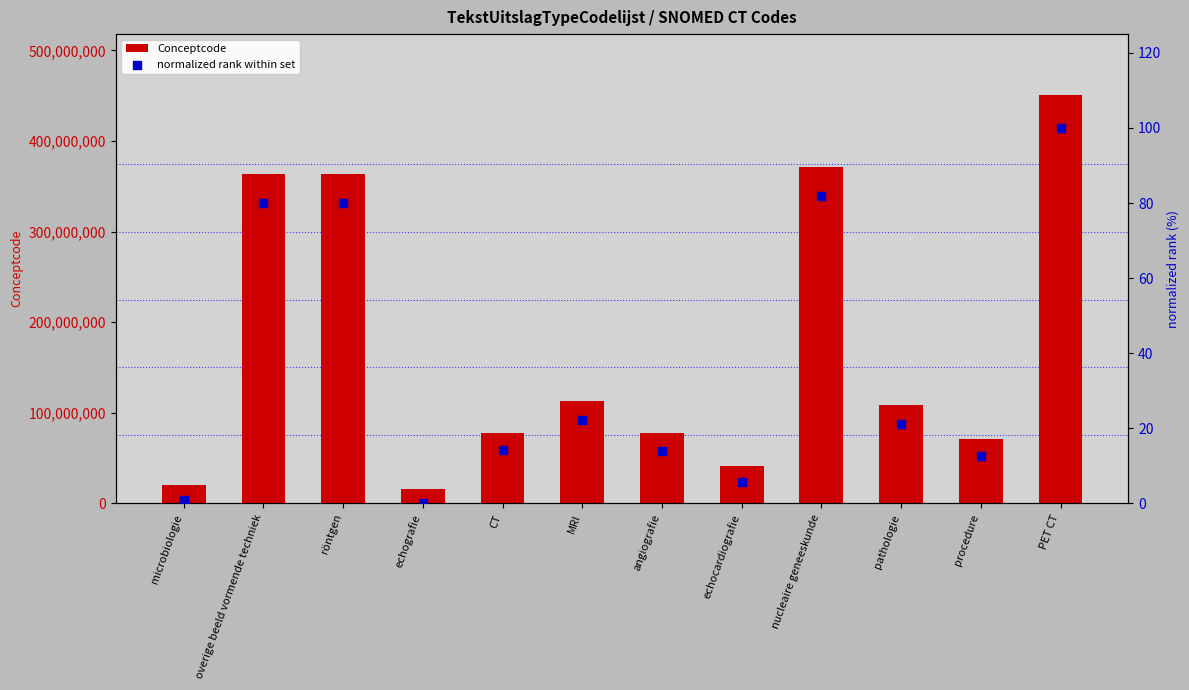

Which series contains the highest Y value?

Conceptcode